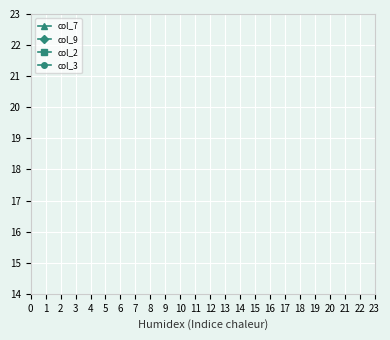

What are all the series names shown in the legend?

col_7, col_9, col_2, col_3